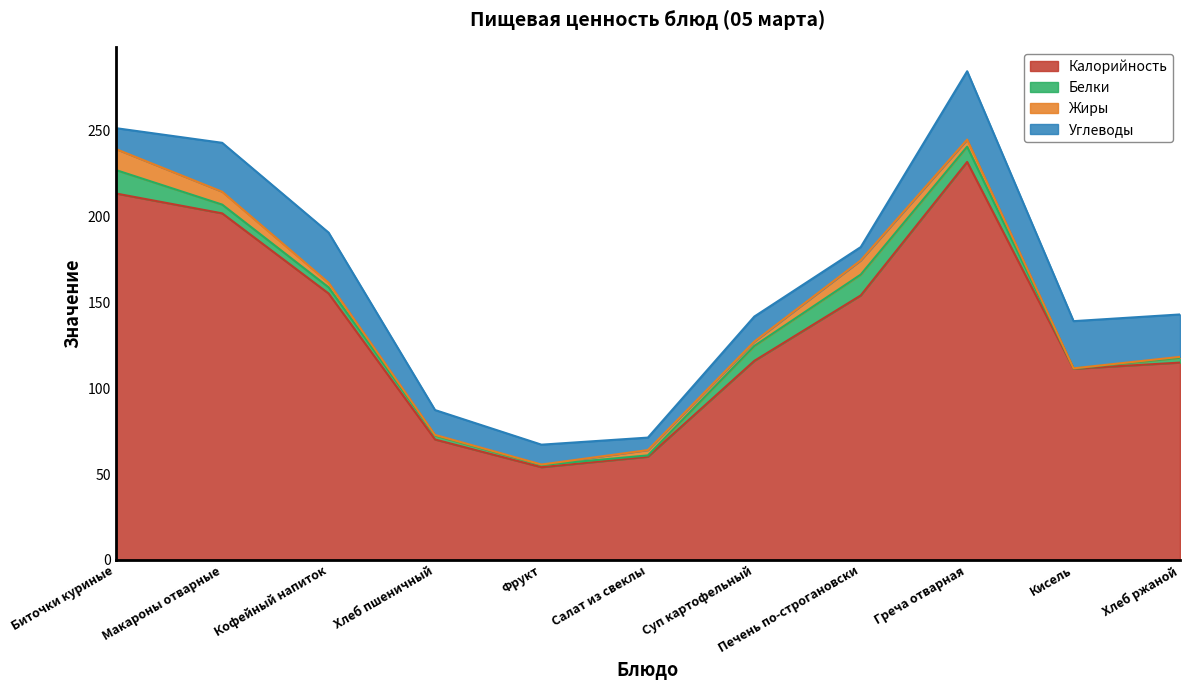

What is the maximum value for Белки?

13.7